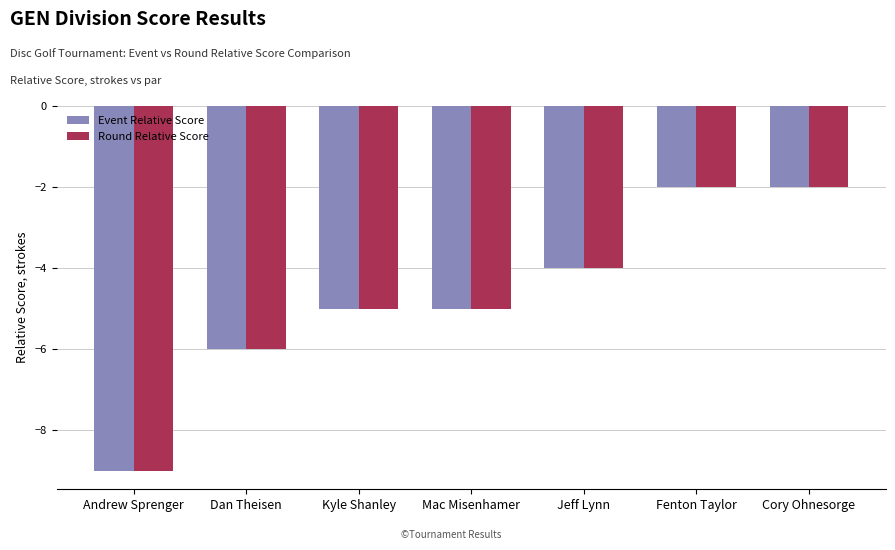

Is the value of Round Relative Score at Jeff Lynn greater than the value of Event Relative Score at Cory Ohnesorge?

No